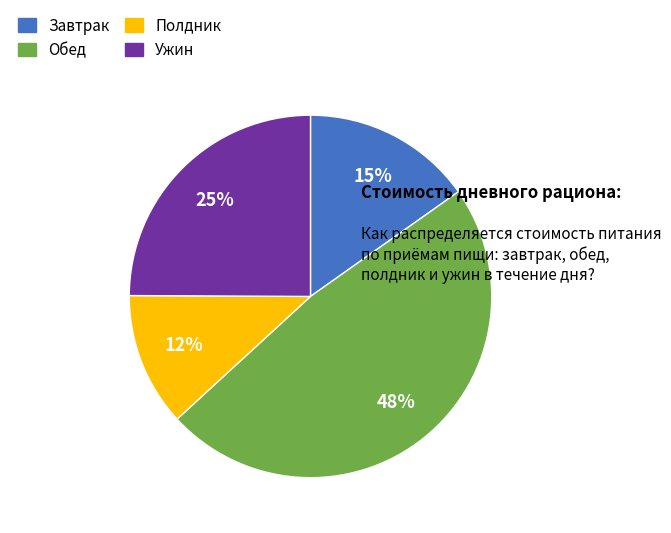

True or false: Полдник accounts for 25% of the total.

False